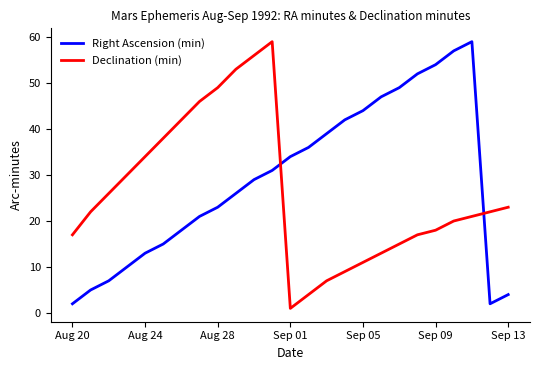

What is the maximum value shown in the chart?

59